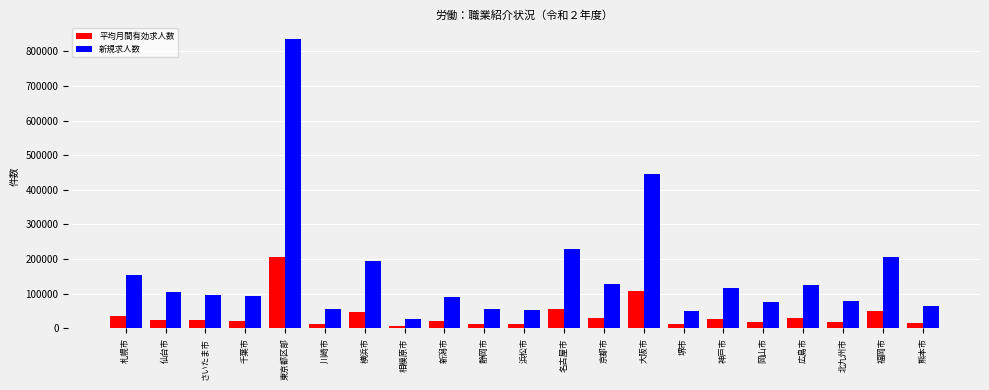

Rank the series at 横浜市 from lowest to highest value.

平均月間有効求人数, 新規求人数